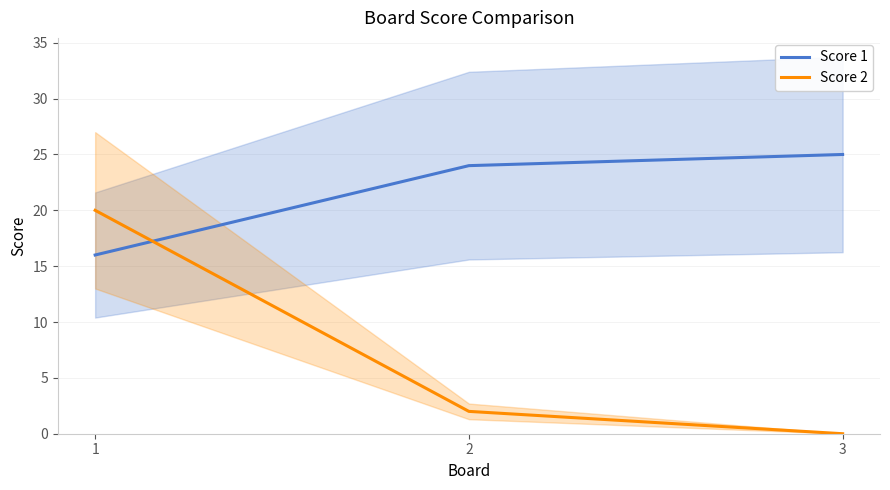

Which category has the lowest value in the Score 1 series?

1